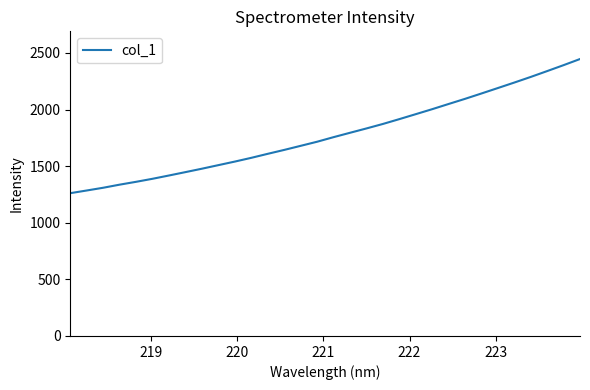

What is the difference between the maximum and minimum values?

1185.0